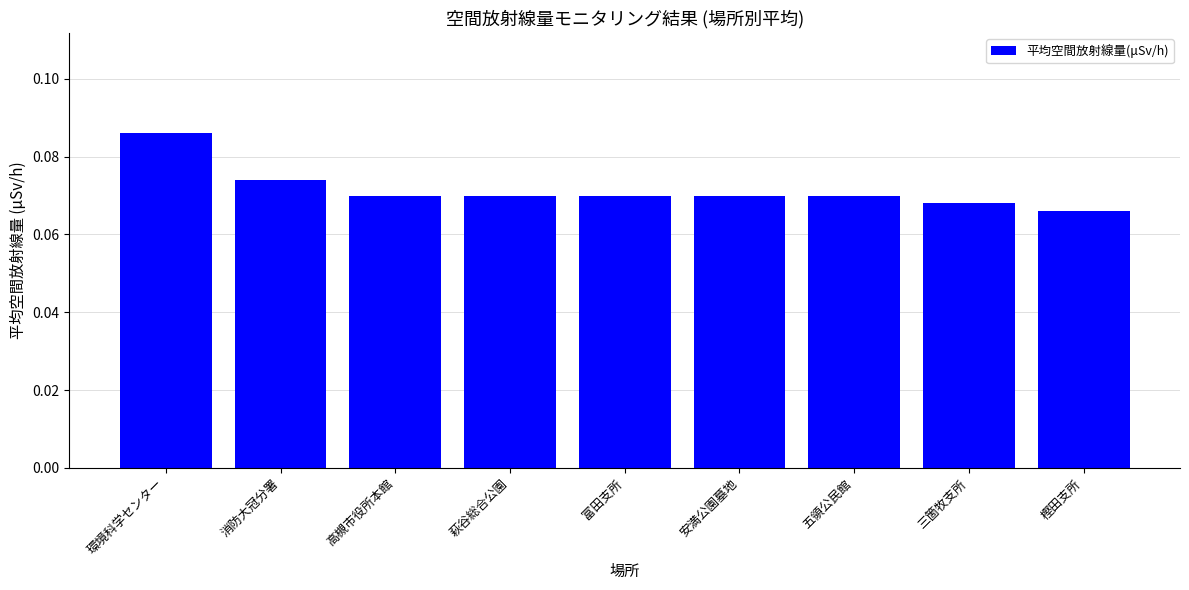

Between 三箇牧支所 and 環境科学センター, which is larger?

環境科学センター